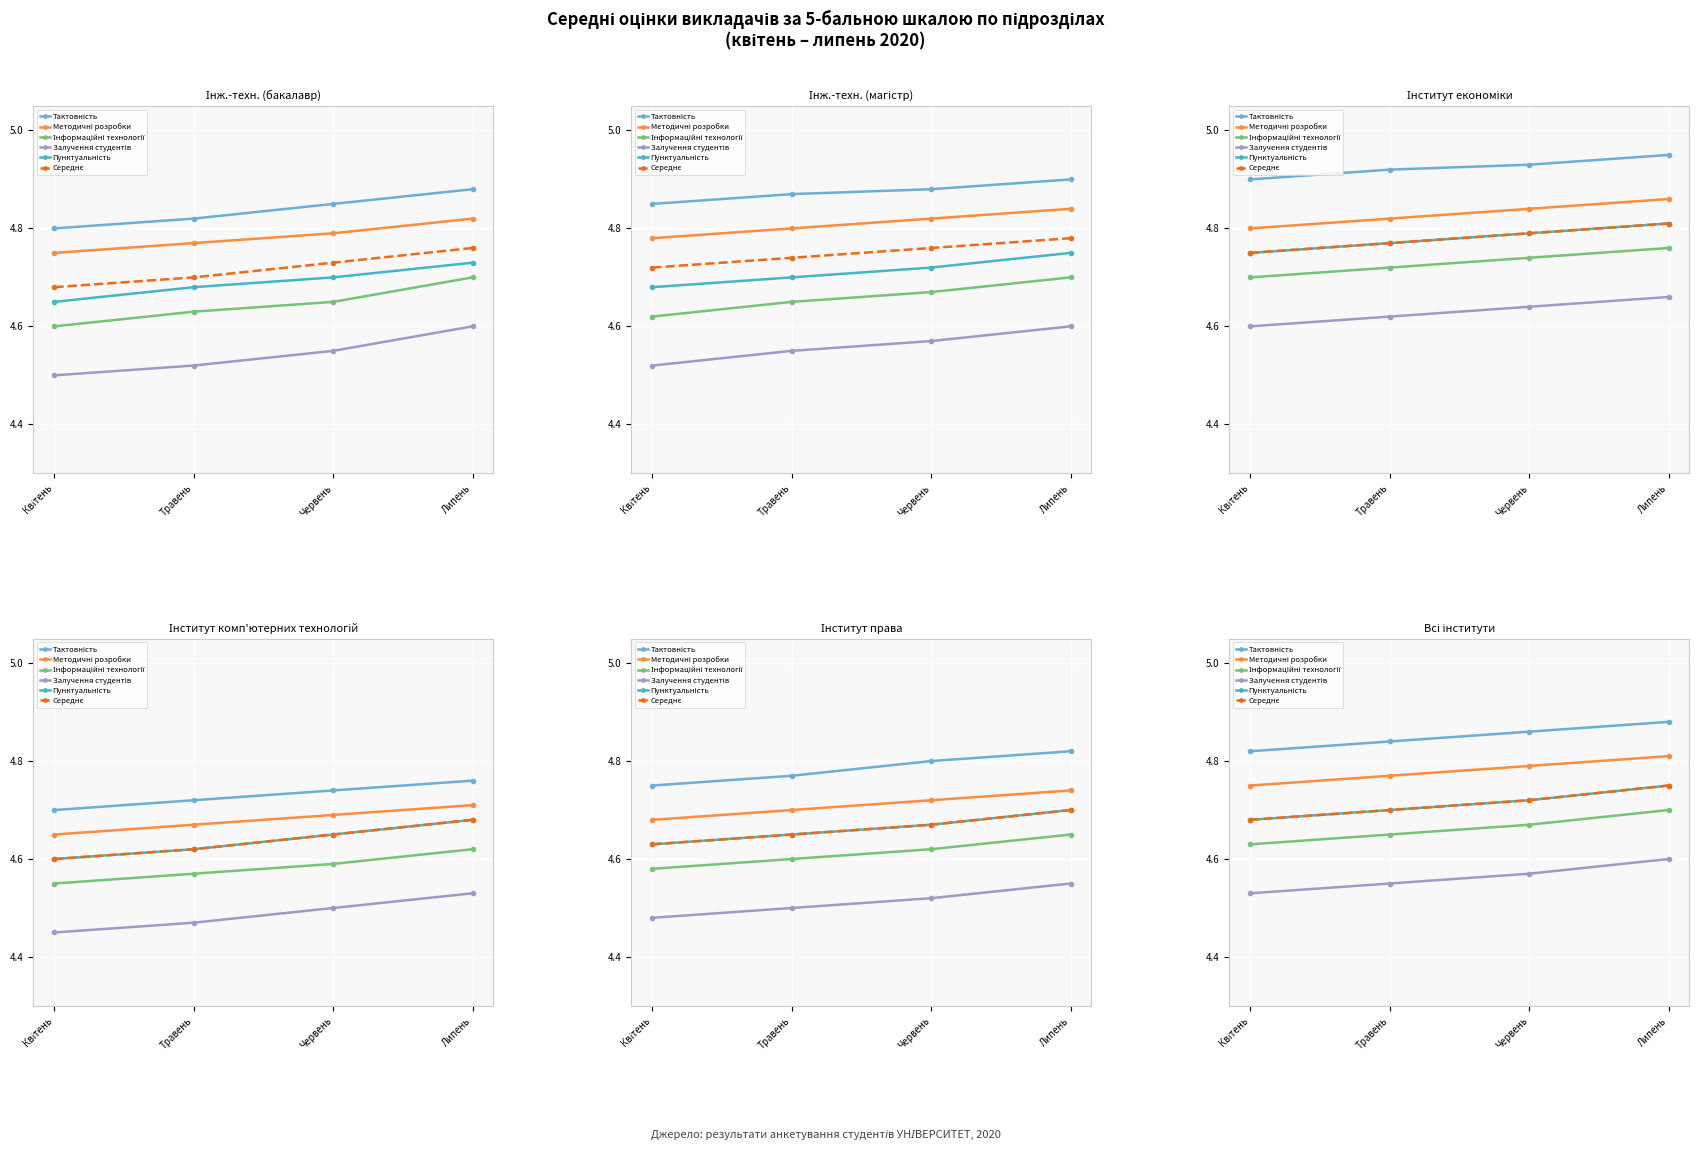

True or false: Залучення студентів and Інформаційні технології cross at least once.

False